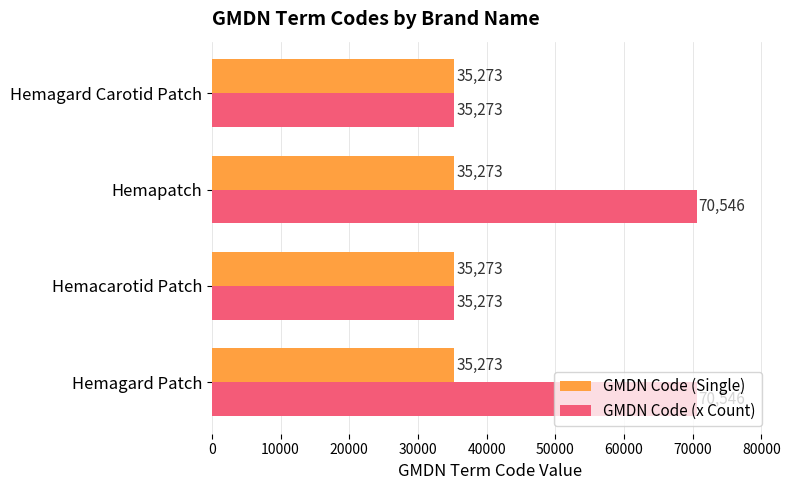

The GMDN Code (x Count) series shows 14566 at Hemagard Carotid Patch. True or false?

False